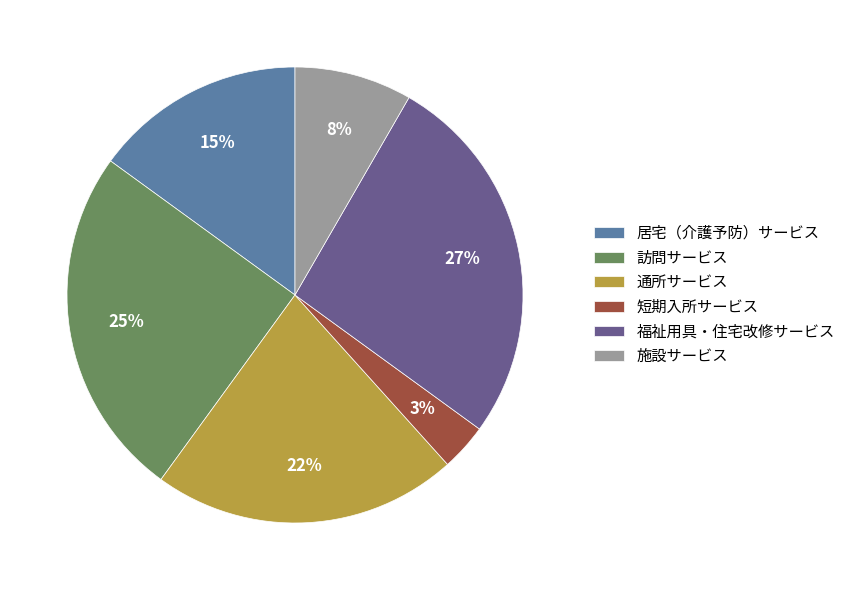

Is there a majority slice in this chart?

No